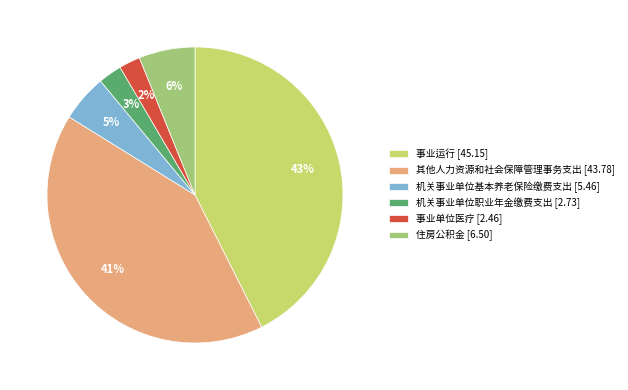

Do 事业单位医疗 and 住房公积金 together represent more than half of the pie?

No